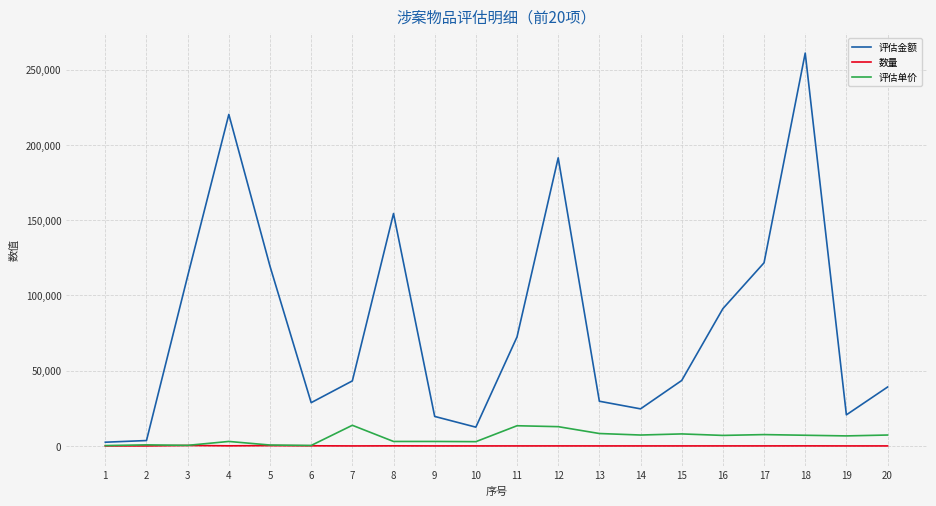

List the series in order of their peak value, lowest first.

数量, 评估单价, 评估金额